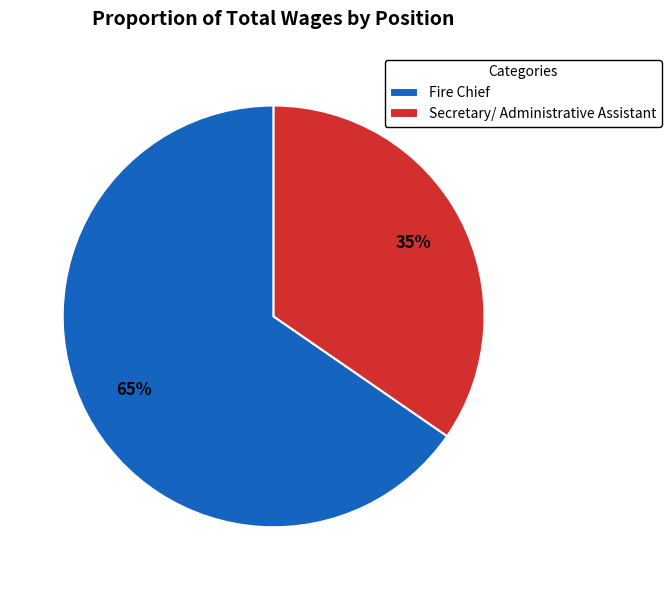

The Fire Chief slice represents 75% of the pie. True or false?

False